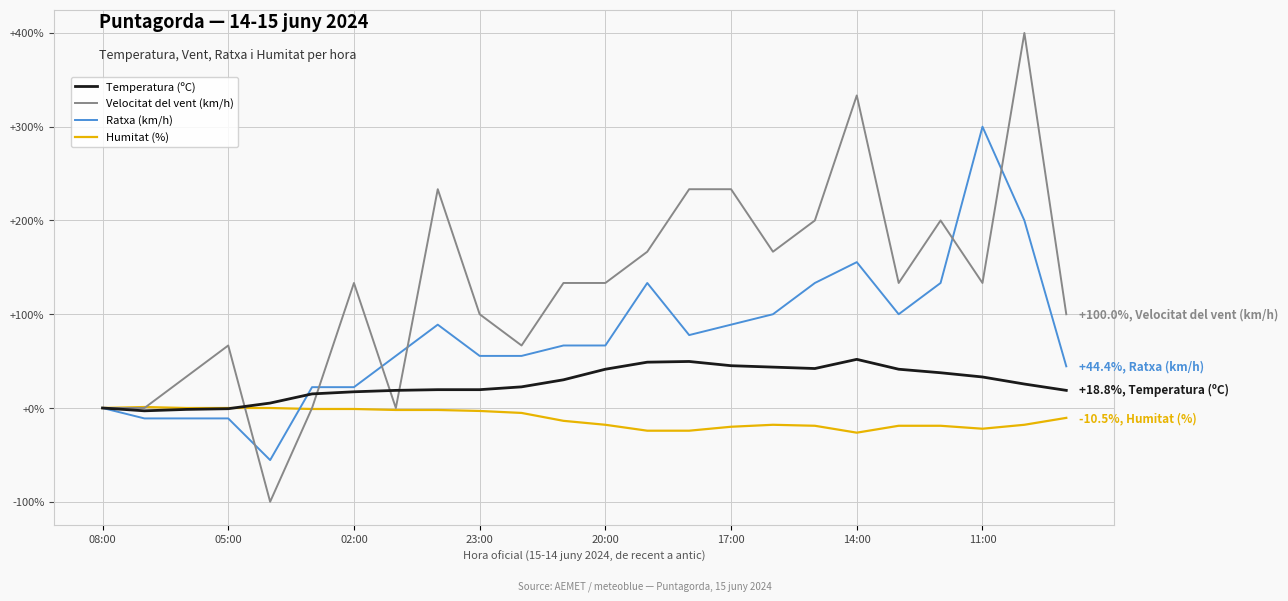

What is the difference between the maximum and minimum values in the Velocitat del vent (km/h) series?

500.0